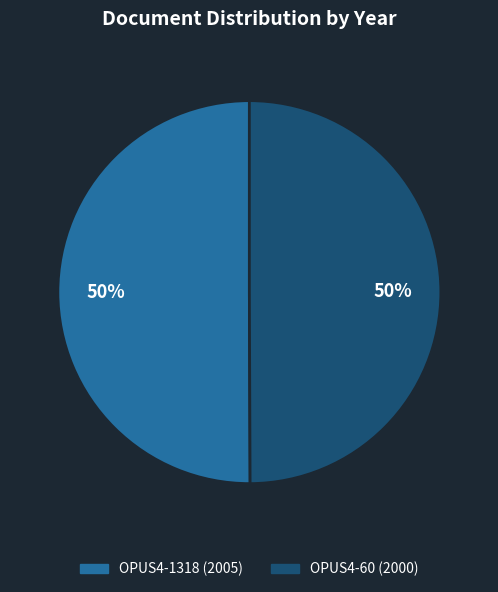

What is the ratio of the value at OPUS4-60 to the value at OPUS4-1318?

1.0